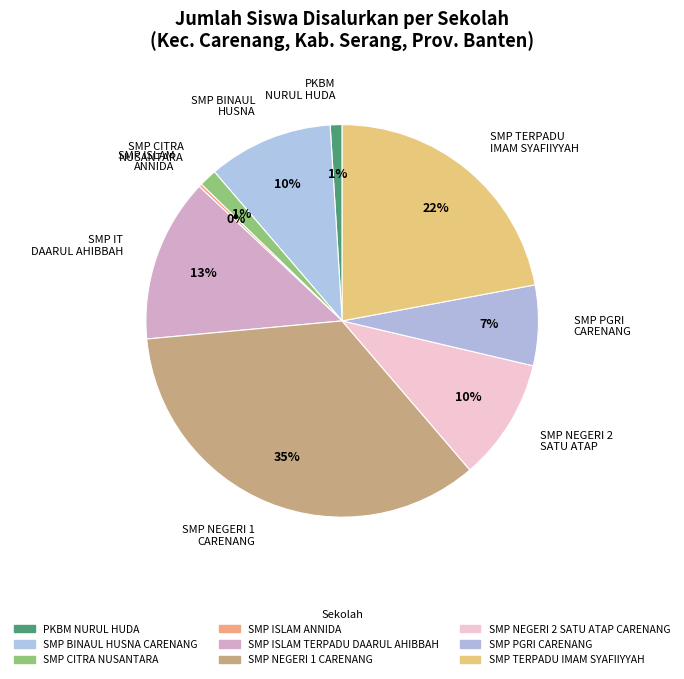

Combined, do SMP NEGERI 1 CARENANG and SMP IT DAARUL AHIBBAH account for over 50%?

No